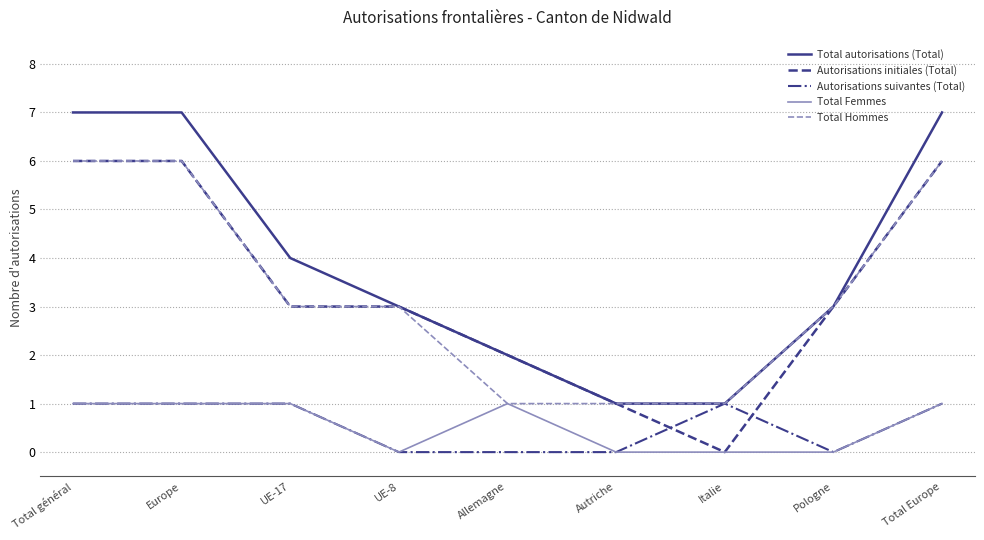

Read the Total Hommes value at Italie.

1